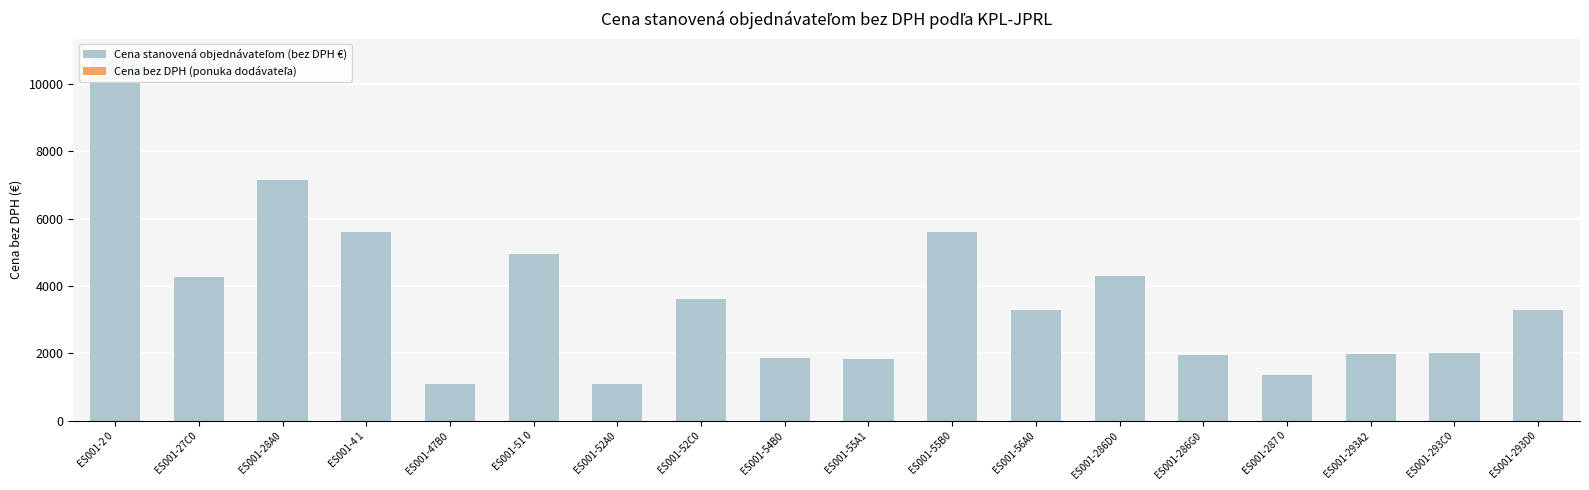

Reading left to right, list all the values displayed in this chart.

Cena stanovená objednávateľom (bez DPH €): 10803.1	4261.2	7146.0	5596.2	1091.7	4939.8	1077.4	3607.2	1853.6	1833.6	5595.6	3296.3	4301.9	1958.4	1354.4	1977.0	2012.7	3300.0
Cena bez DPH (ponuka dodávateľa): 0.0	0.0	0.0	0.0	0.0	0.0	0.0	0.0	0.0	0.0	0.0	0.0	0.0	0.0	0.0	0.0	0.0	0.0